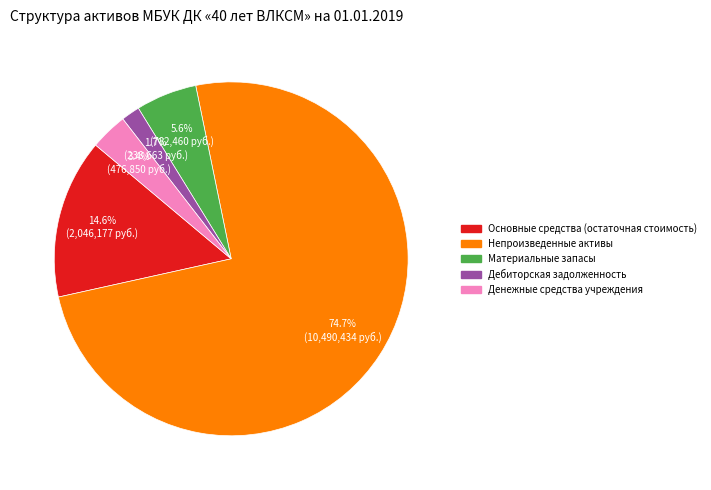

Which slice represents more than half of the pie?

Непроизведенные активы